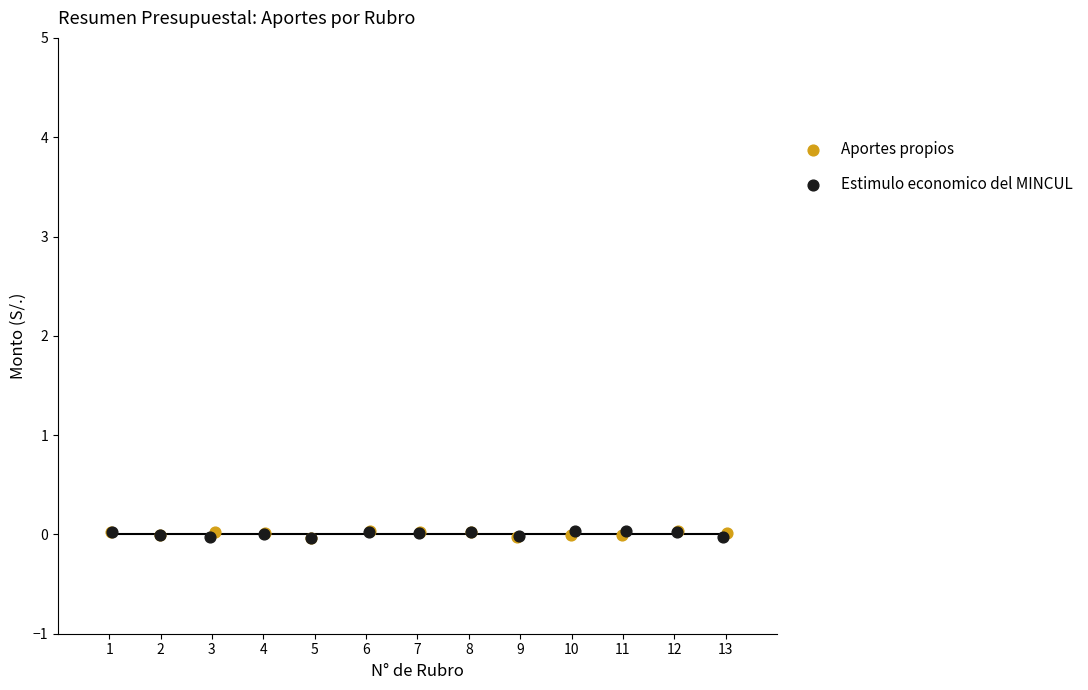

What are all the series names shown in the legend?

Aportes propios, Estimulo economico del MINCUL